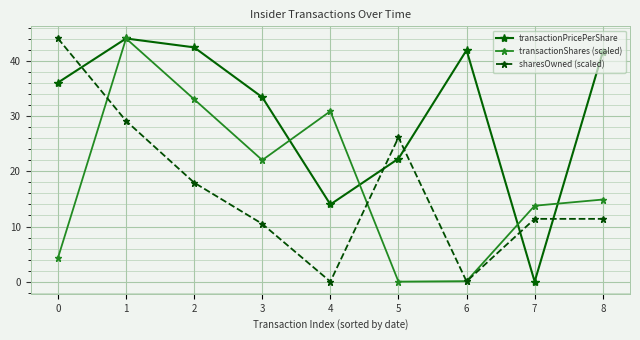

The value of transactionPricePerShare at 4 is 8.7. True or false?

False